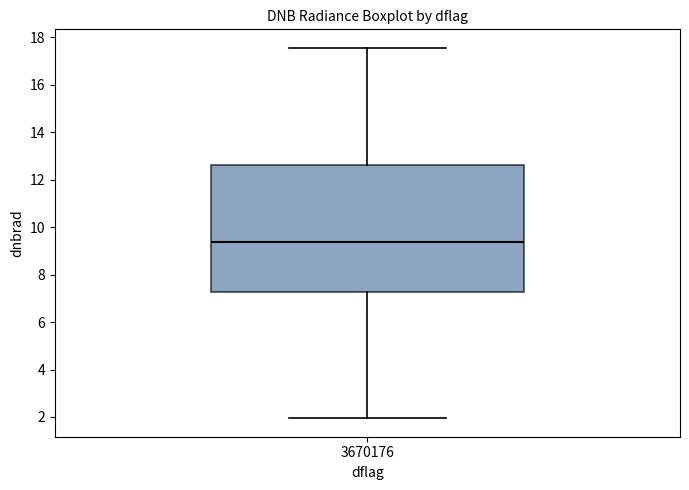

Where does the lower whisker of the box at x = 3670176 end on the y-axis? The values are not printed on the chart, so give them approximately, as read against the axis.

2.0